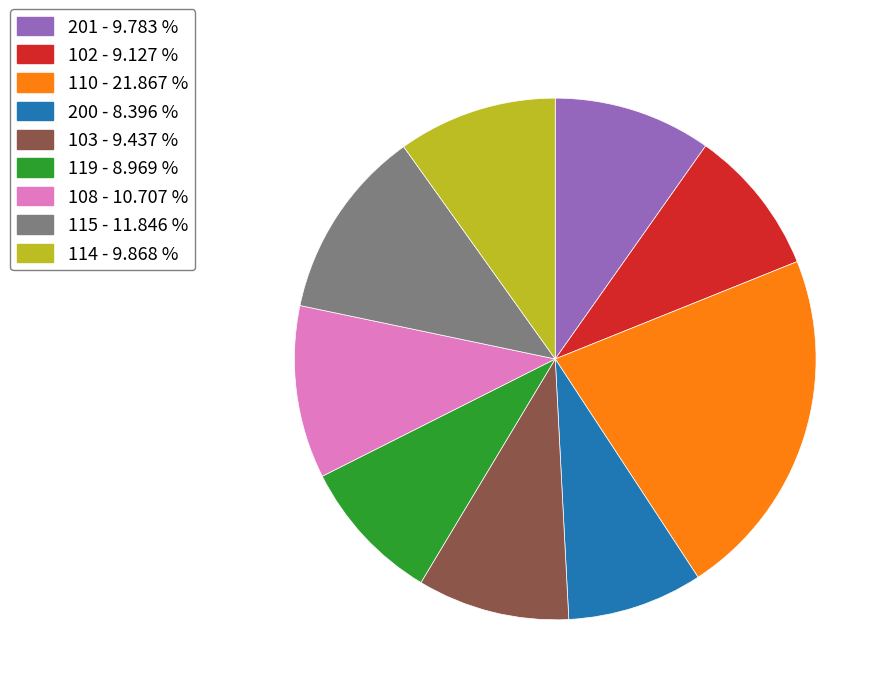

Is there a majority slice in this chart?

No